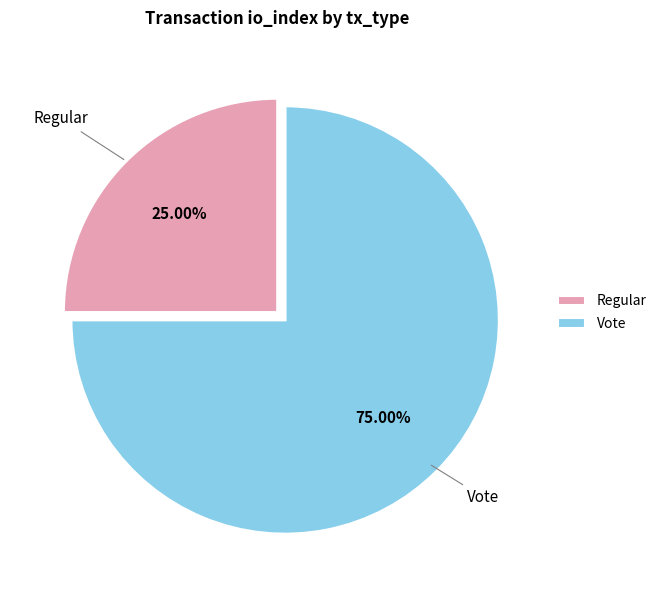

To the nearest percent, what portion does Vote represent?

75%